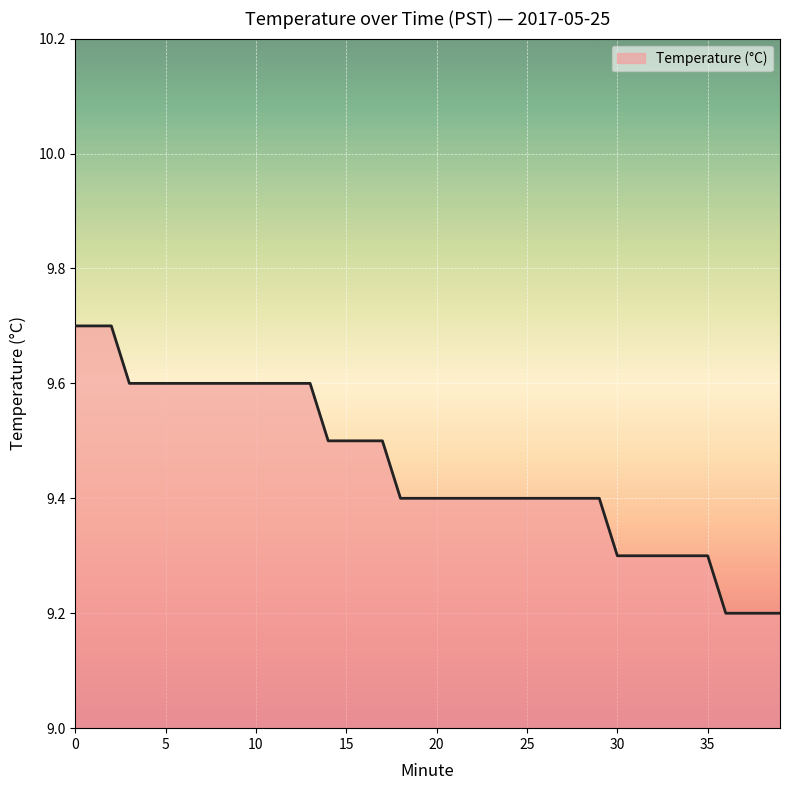

What is the smallest value displayed?

9.2